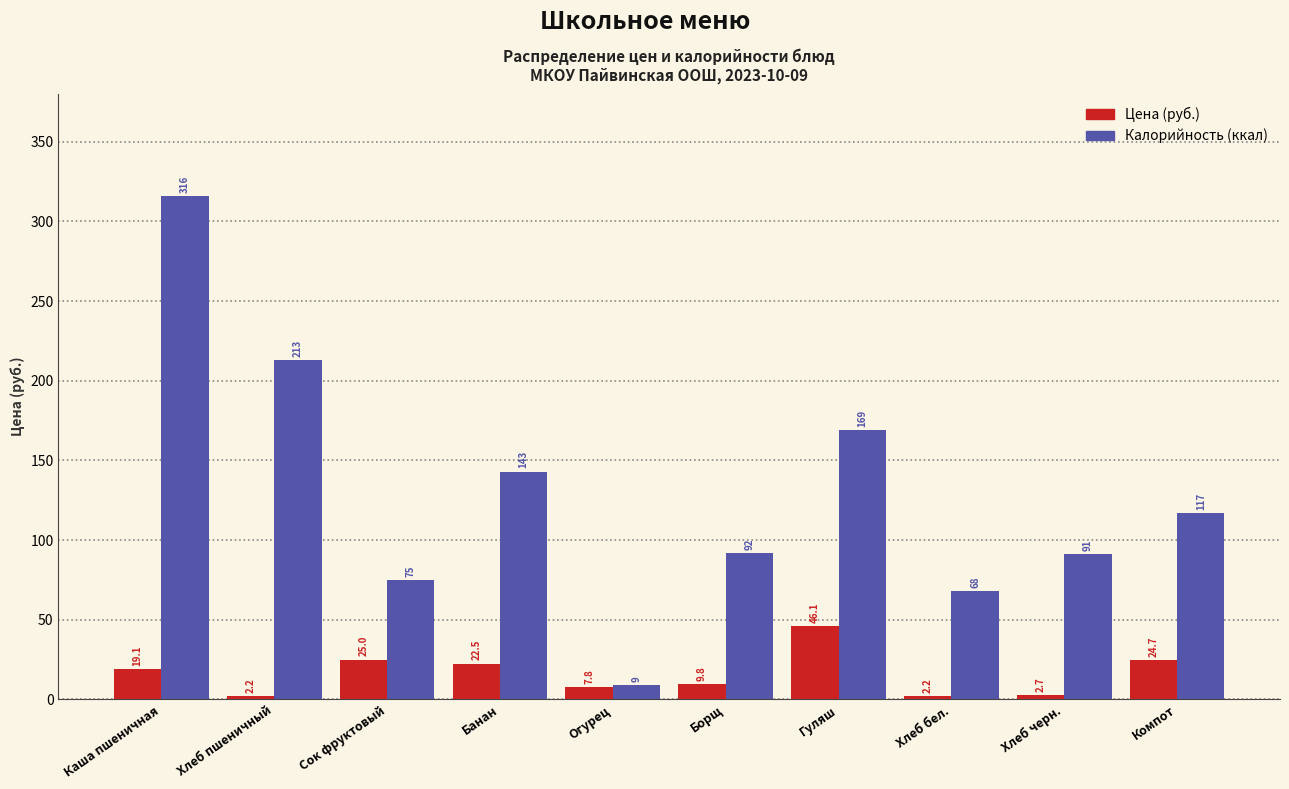

Where is Калорийность (ккал) nearest to the value 162?

Гуляш